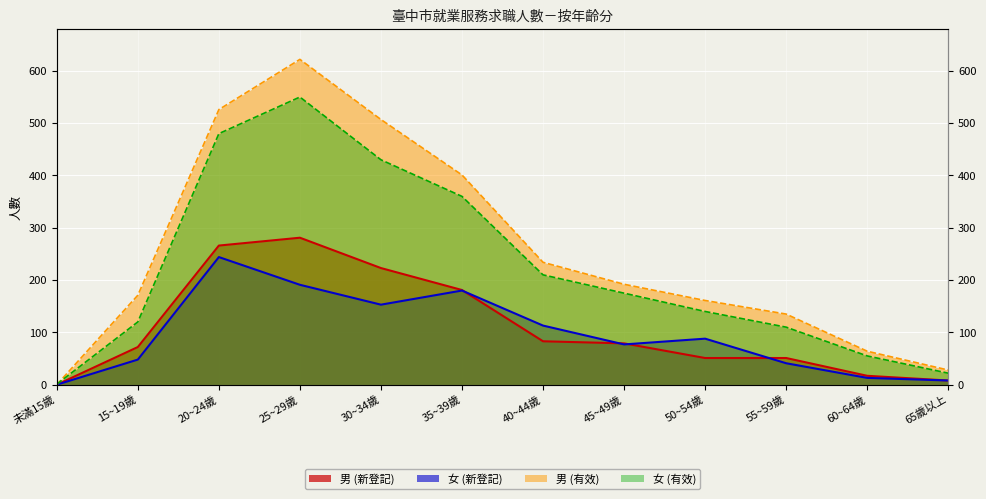

Which series has the largest total across all categories?

男 (有效)